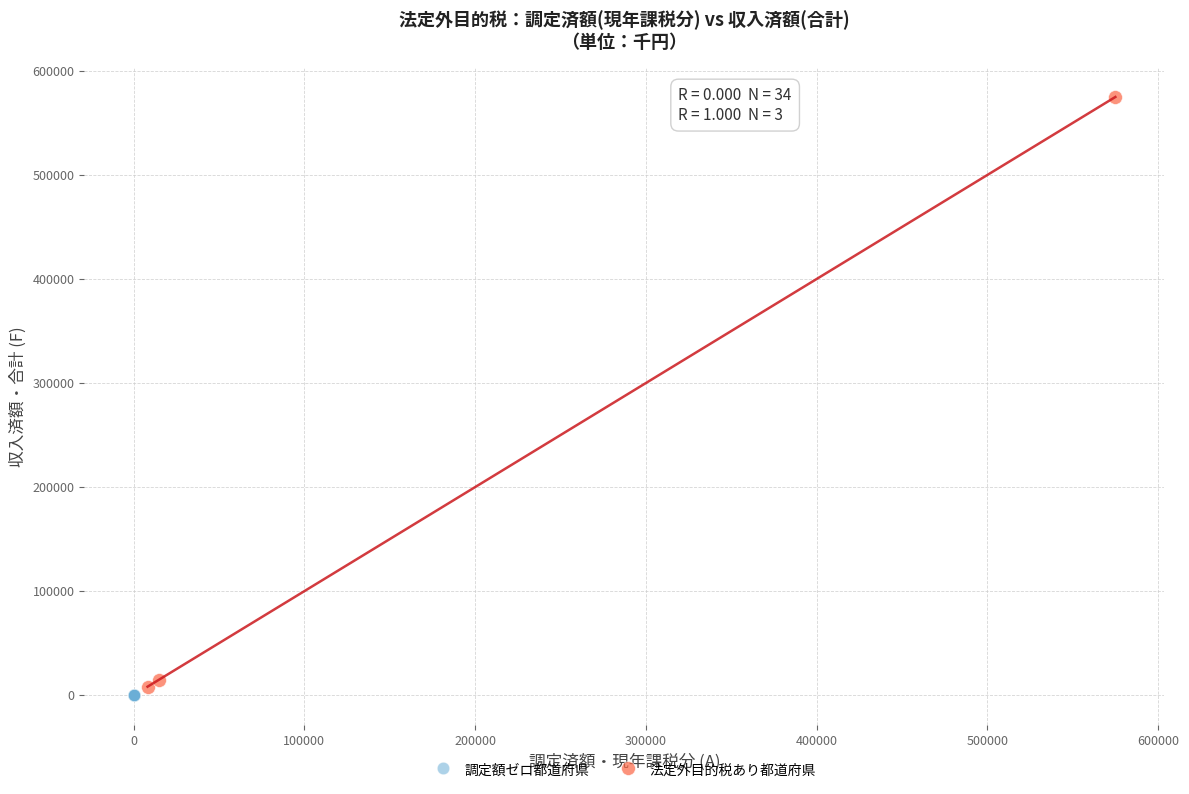

Which series reaches the maximum Y coordinate?

法定外目的税あり都道府県